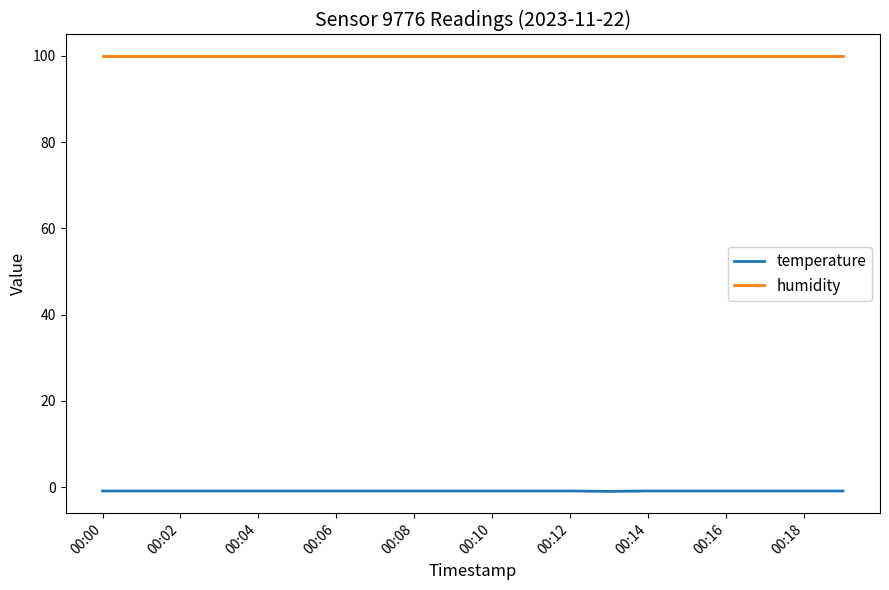

List the series in order of their peak value, highest first.

humidity, temperature